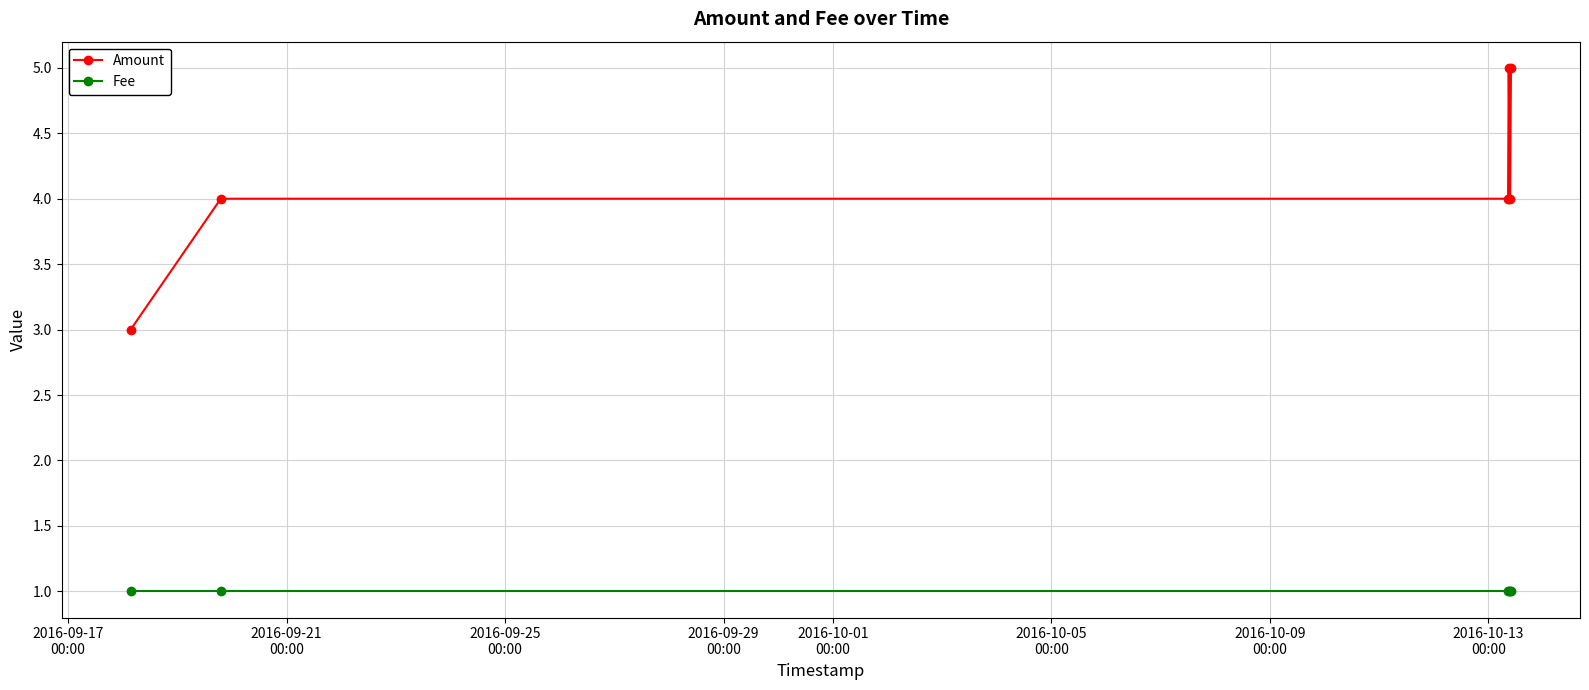

List the series in order of their peak value, lowest first.

Fee, Amount